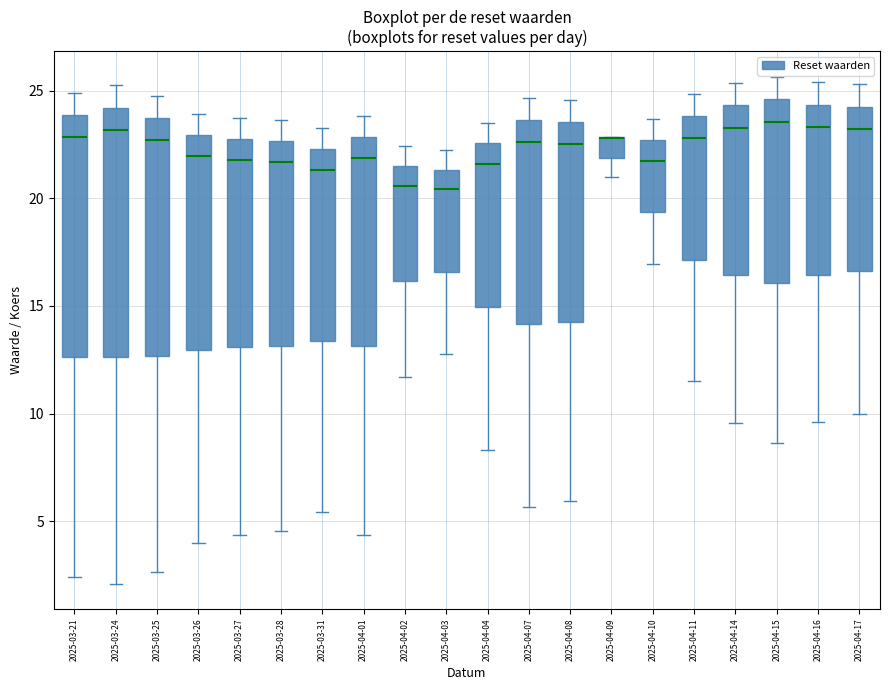

Reading left to right, read every box against the y-axis: the position of its median line, the range the box covers, and the ends of its whiskers. The values are not printed on the chart, so give them approximately, as read against the axis.

2025-03-21: median 23.0, box 12.5 to 24.0, whiskers 2.5 to 25.0
2025-03-24: median 23.0, box 12.5 to 24.0, whiskers 2.0 to 25.0
2025-03-25: median 22.5, box 12.5 to 23.5, whiskers 2.5 to 24.5
2025-03-26: median 22.0, box 13.0 to 23.0, whiskers 4.0 to 24.0
2025-03-27: median 22.0, box 13.0 to 22.5, whiskers 4.5 to 23.5
2025-03-28: median 21.5, box 13.0 to 22.5, whiskers 4.5 to 23.5
2025-03-31: median 21.5, box 13.5 to 22.5, whiskers 5.5 to 23.5
2025-04-01: median 22.0, box 13.0 to 23.0, whiskers 4.5 to 24.0
2025-04-02: median 20.5, box 16.0 to 21.5, whiskers 11.5 to 22.5
2025-04-03: median 20.5, box 16.5 to 21.5, whiskers 13.0 to 22.0
2025-04-04: median 21.5, box 15.0 to 22.5, whiskers 8.5 to 23.5
2025-04-07: median 22.5, box 14.0 to 23.5, whiskers 5.5 to 24.5
2025-04-08: median 22.5, box 14.0 to 23.5, whiskers 6.0 to 24.5
2025-04-09: median 23.0 (drawn on the box's upper edge), box 22.0 to 23.0, whiskers 21.0 to 23.0
2025-04-10: median 21.5, box 19.5 to 22.5, whiskers 17.0 to 23.5
2025-04-11: median 23.0, box 17.0 to 24.0, whiskers 11.5 to 25.0
2025-04-14: median 23.5, box 16.5 to 24.5, whiskers 9.5 to 25.5
2025-04-15: median 23.5, box 16.0 to 24.5, whiskers 8.5 to 25.5
2025-04-16: median 23.5, box 16.5 to 24.5, whiskers 9.5 to 25.5
2025-04-17: median 23.0, box 16.5 to 24.0, whiskers 10.0 to 25.5